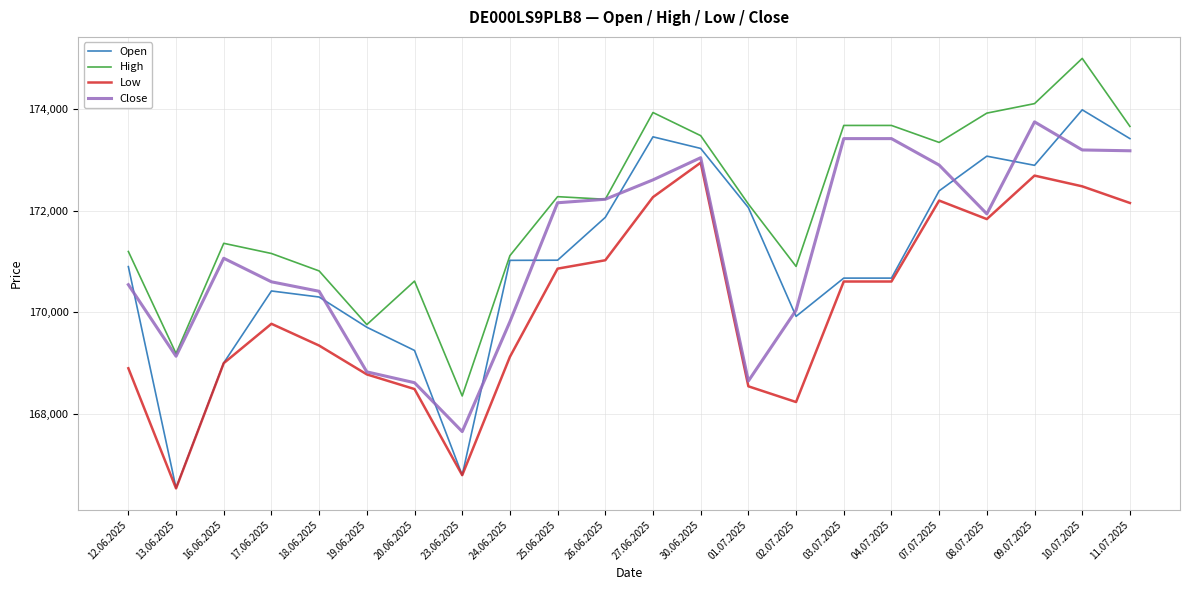

True or false: High and Low cross at least once.

False